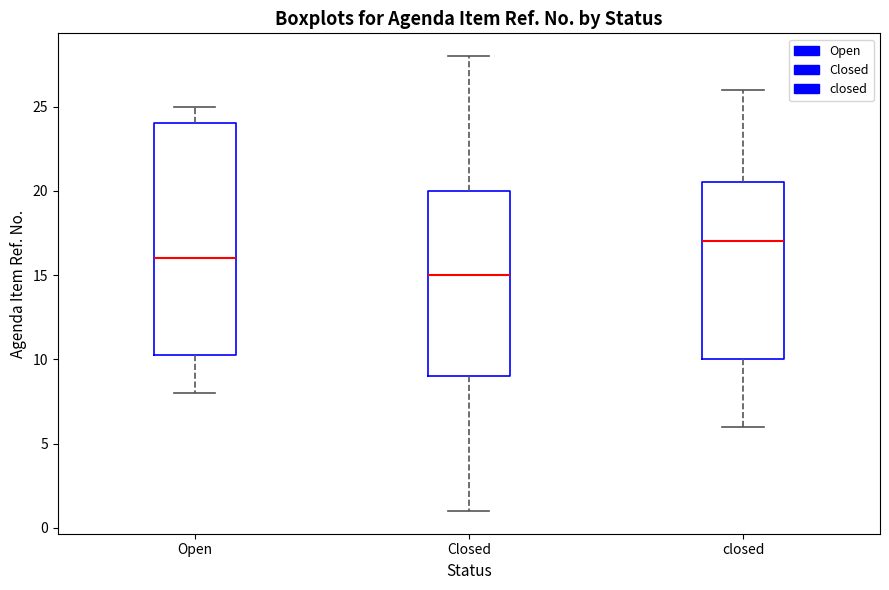

Reading left to right, transcribe this box plot: for each box, give where its median line is, the range the box spans, and where its two whiskers end, as read against the y-axis. The values are not printed on the chart, so give them approximately, as read against the axis.

Open: median 16.0, box 10.5 to 24.0, whiskers 8.0 to 25.0
Closed: median 15.0, box 9.0 to 20.0, whiskers 1.0 to 28.0
closed: median 17.0, box 10.0 to 20.5, whiskers 6.0 to 26.0